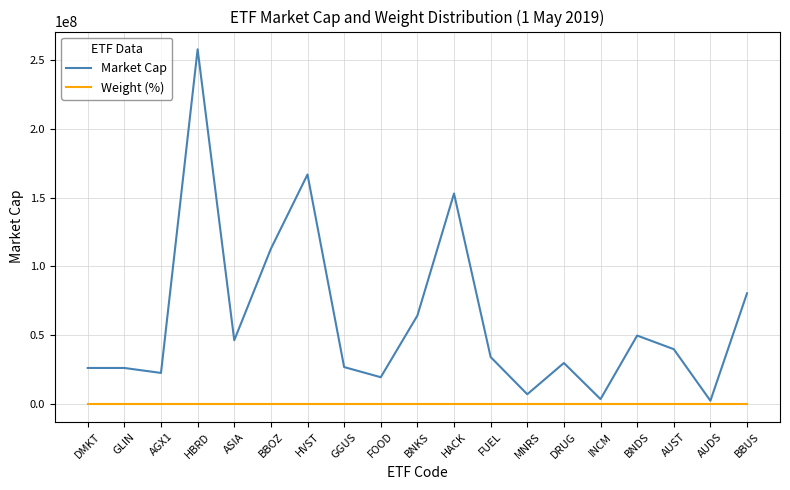

Which series has the widest spread of values?

Market Cap